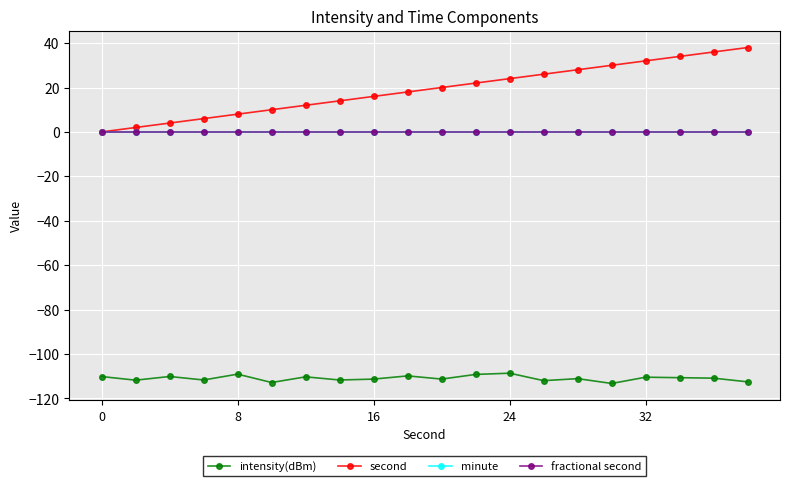

Does the chart have visible grid lines?

Yes